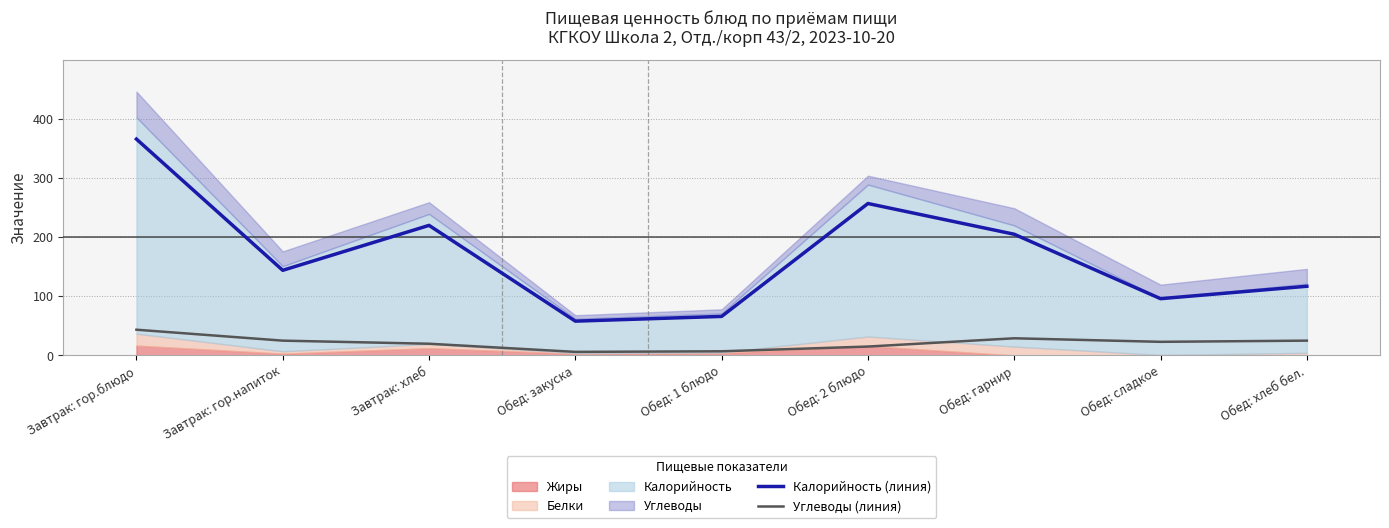

True or false: Углеводы (линия) and Калорийность (линия) cross at least once.

False